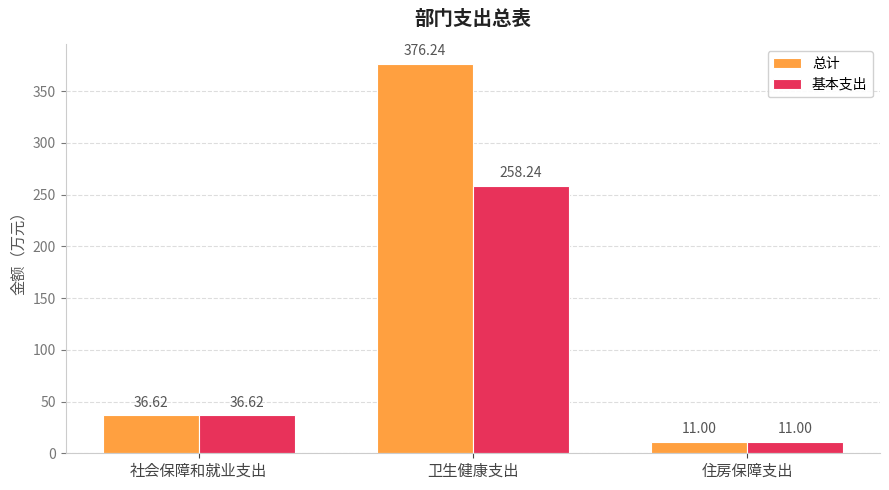

Reading left to right, transcribe all the data shown in this chart.

总计: 社会保障和就业支出=36.6	卫生健康支出=376.2	住房保障支出=11.0
基本支出: 社会保障和就业支出=36.6	卫生健康支出=258.2	住房保障支出=11.0